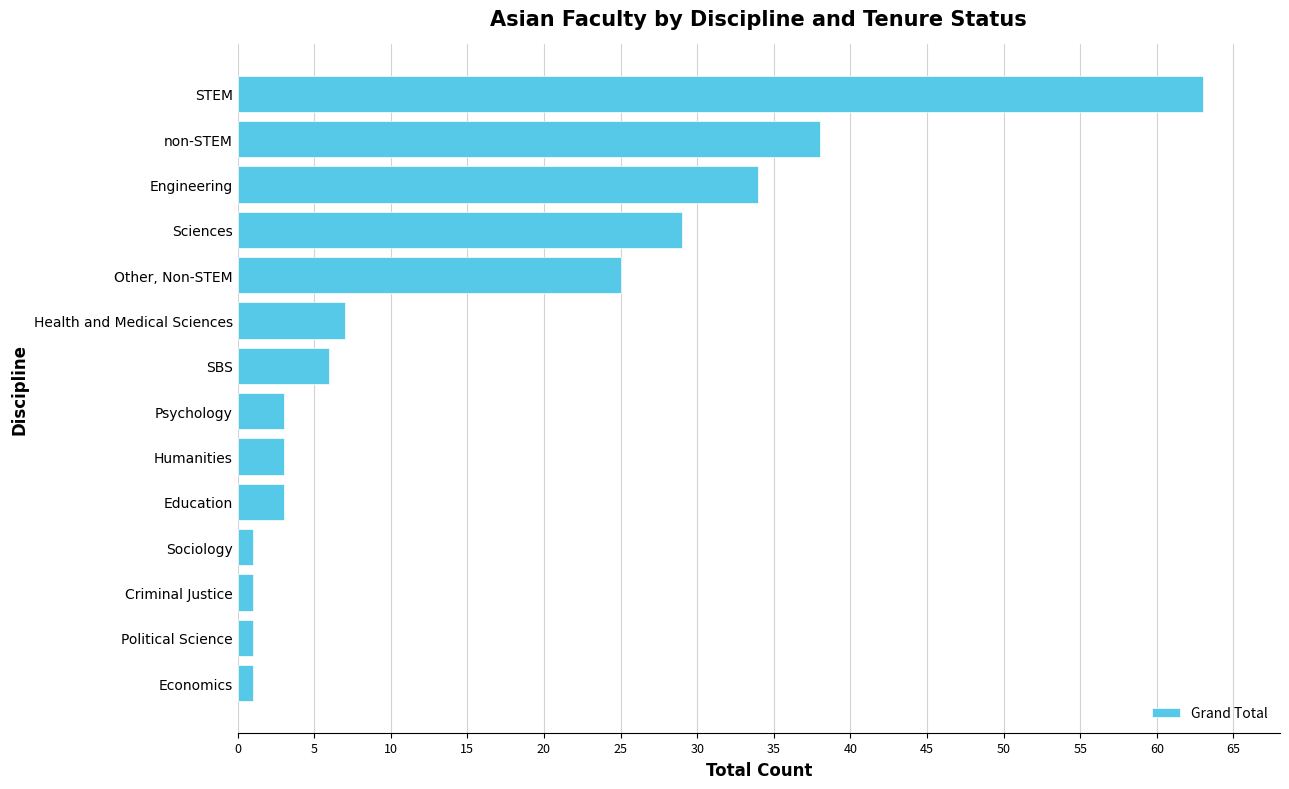

What is the smallest value displayed?

1